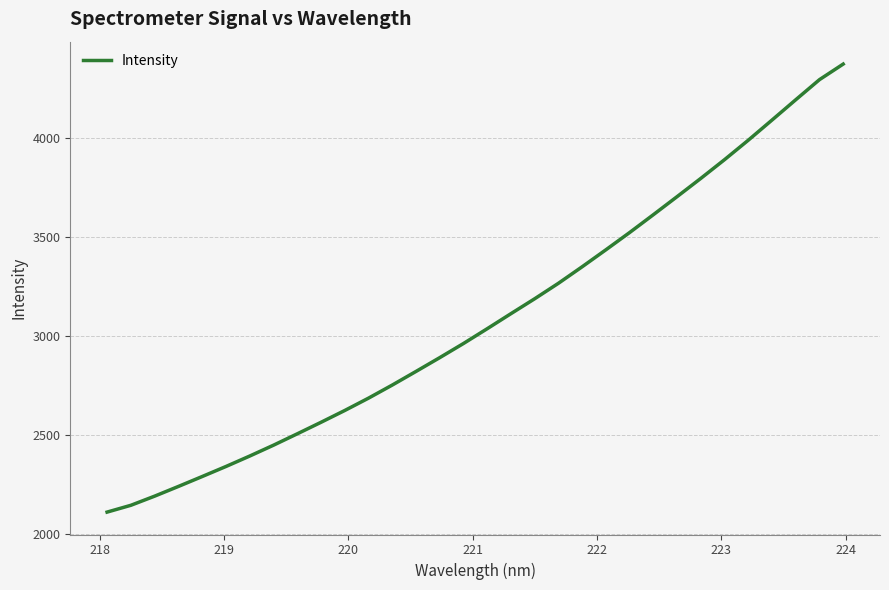

What is the difference between the maximum and minimum values?

2267.6